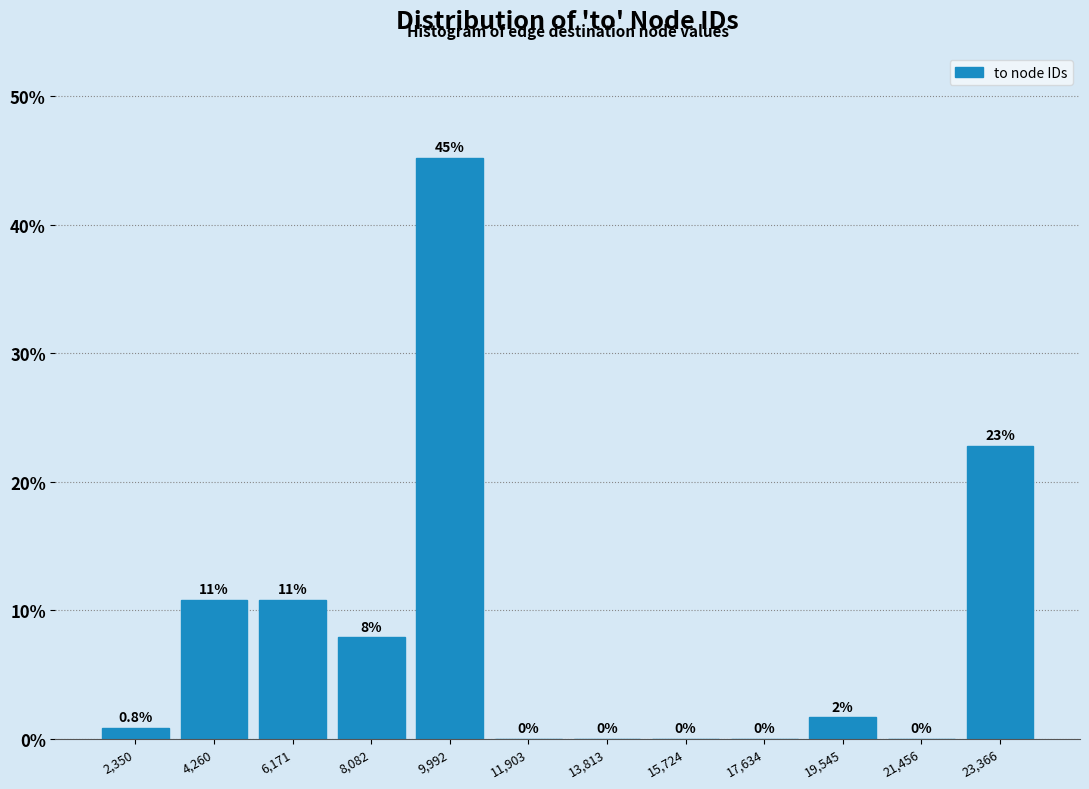

Which range on the x-axis has the tallest bar?

9000 to 11000